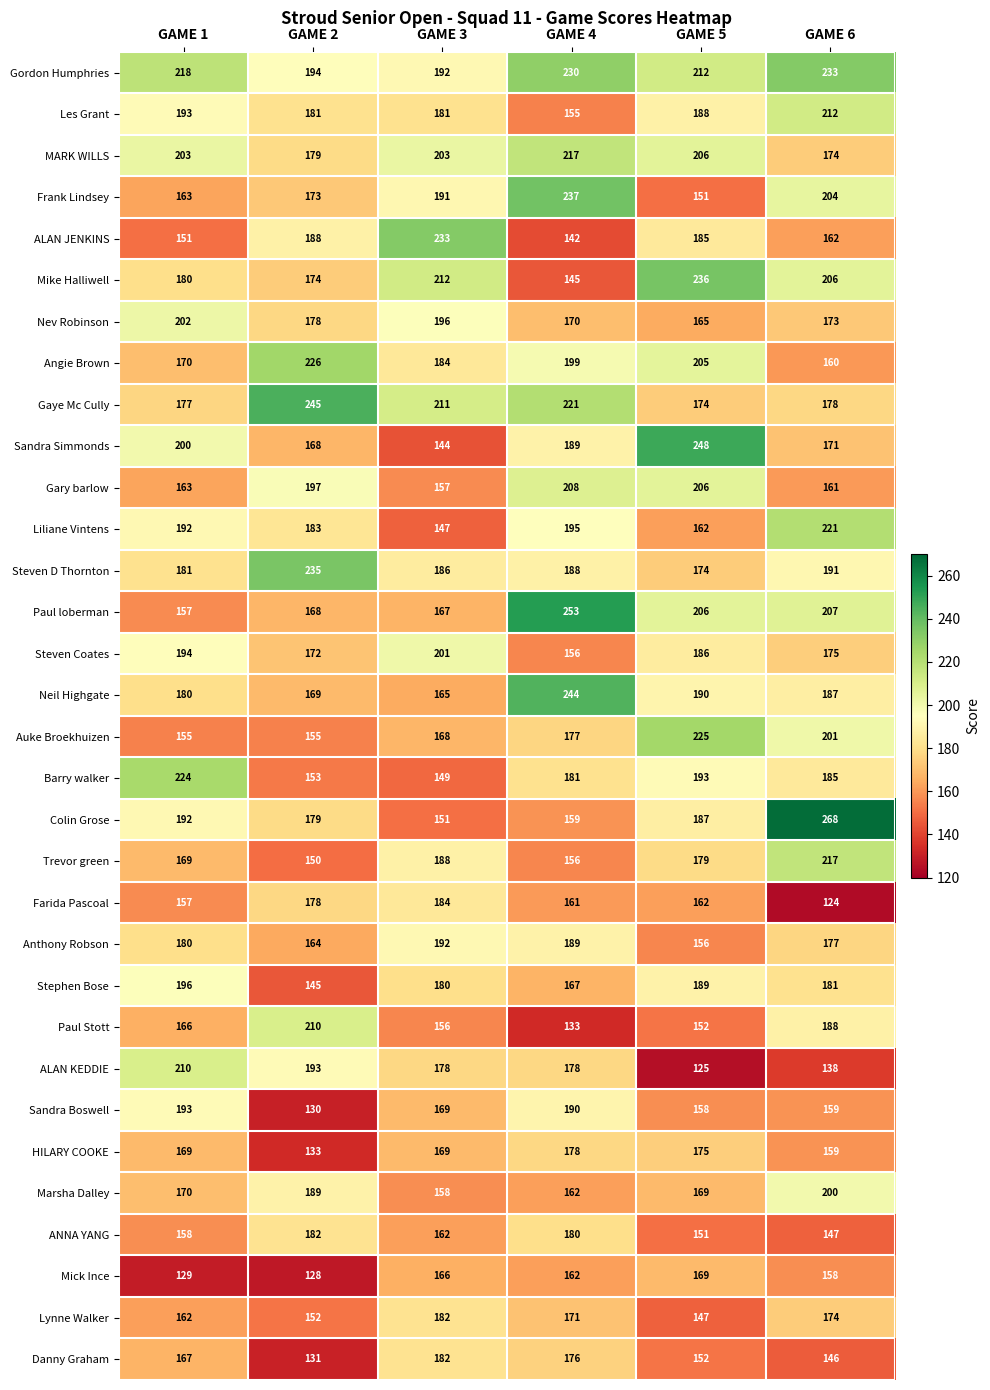

True or false: Sandra Boswell has a value of 82 at GAME 3.

False